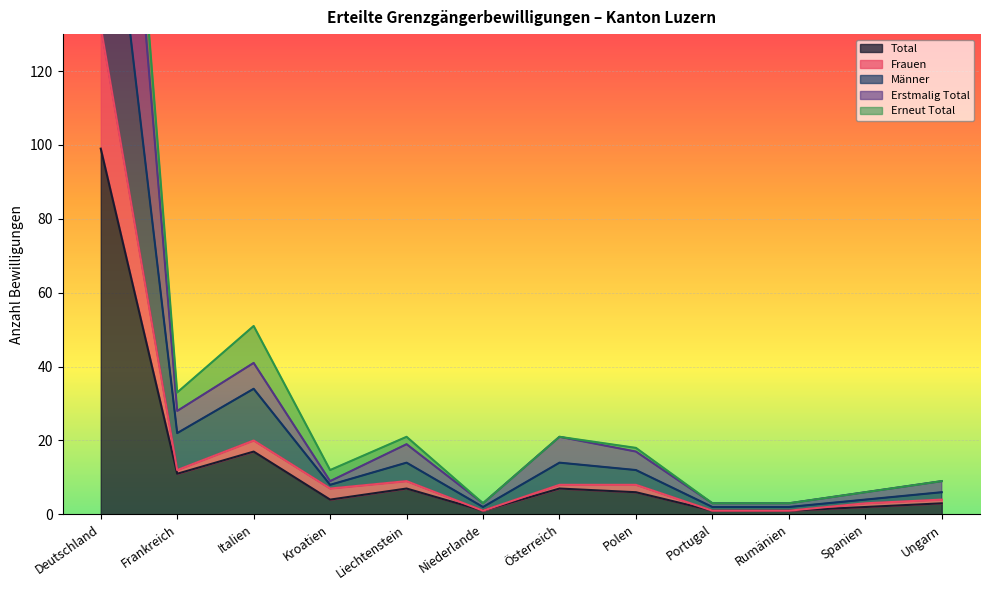

Where is Total nearest to the value 50?

Italien